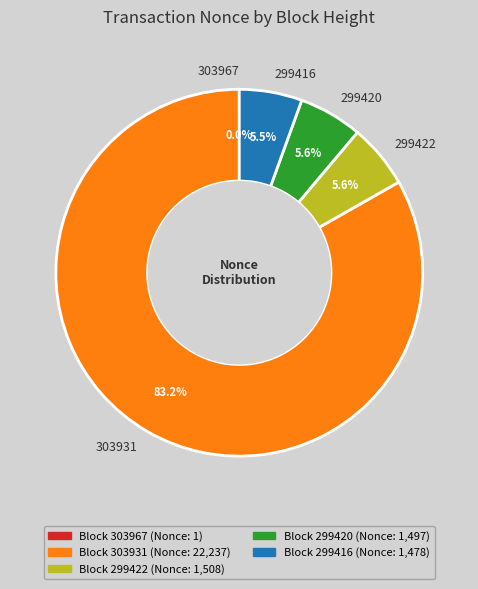

Between 303931 and 299422, which is larger?

303931